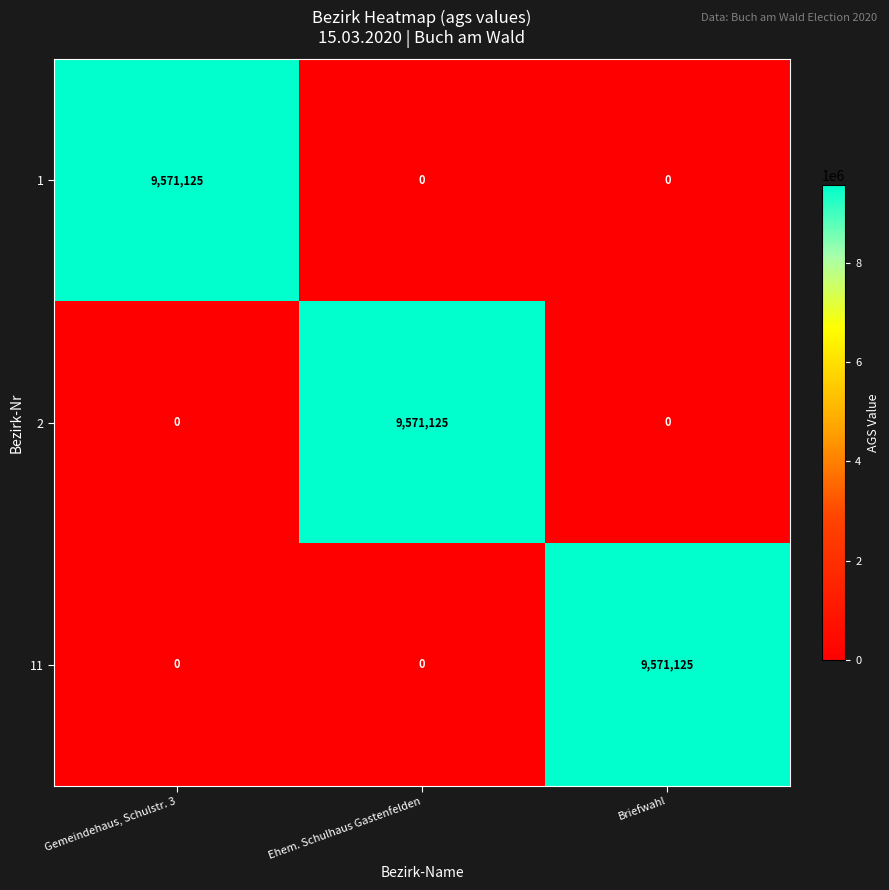

What is the difference between the highest and lowest values at Briefwahl?

9571125